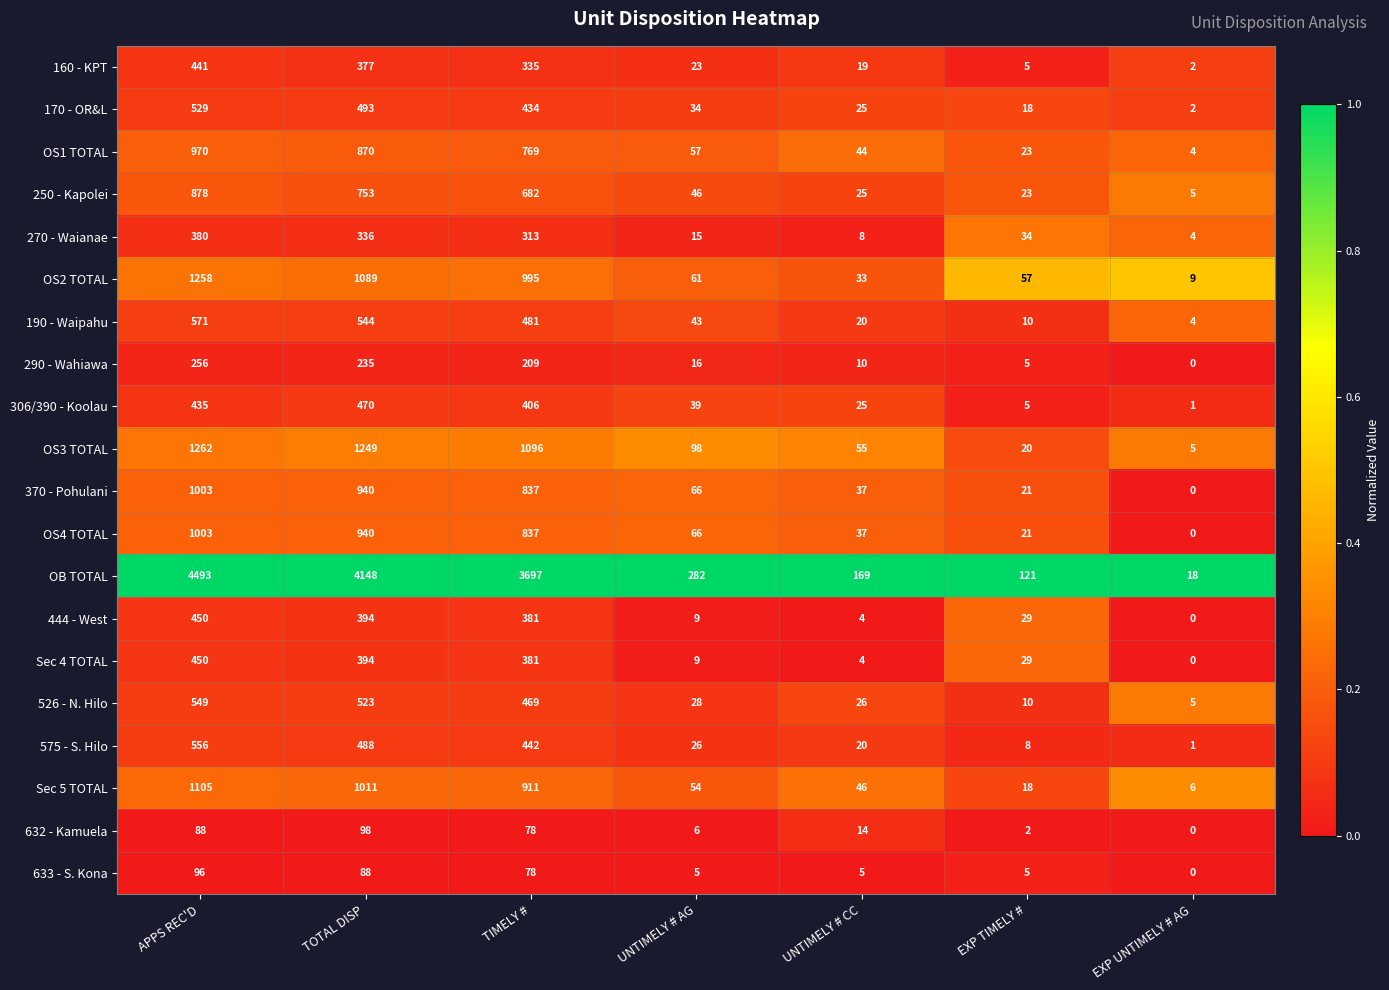

Rank the categories by 306/390 - Koolau value from highest to lowest.

TOTAL DISP, APPS REC'D, TIMELY #, UNTIMELY # AG, UNTIMELY # CC, EXP TIMELY #, EXP UNTIMELY # AG